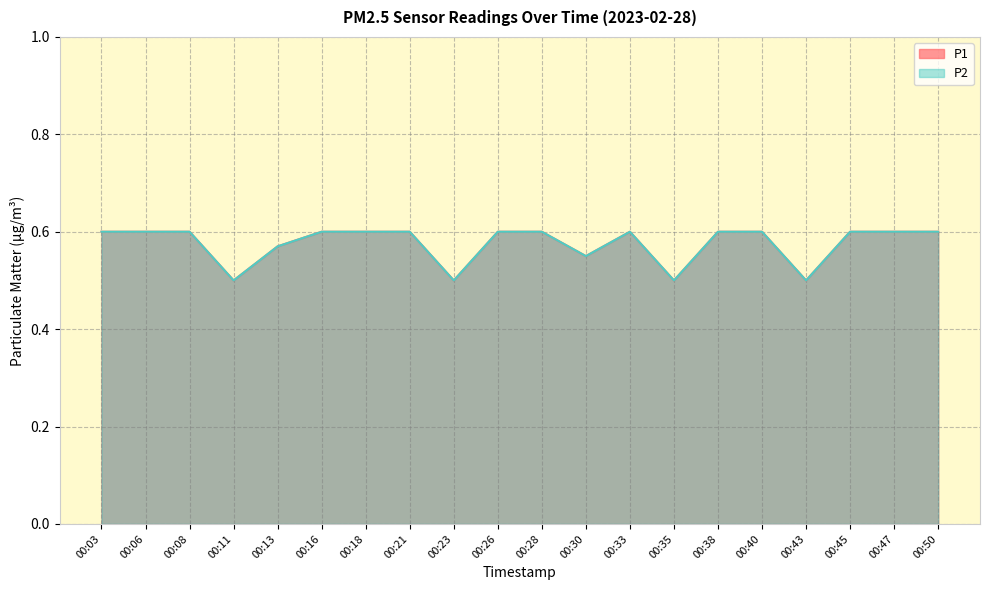

List the labels in order of P2 value, smallest first.

00:11, 00:23, 00:35, 00:43, 00:30, 00:13, 00:03, 00:06, 00:08, 00:16, 00:18, 00:21, 00:26, 00:28, 00:33, 00:38, 00:40, 00:45, 00:47, 00:50